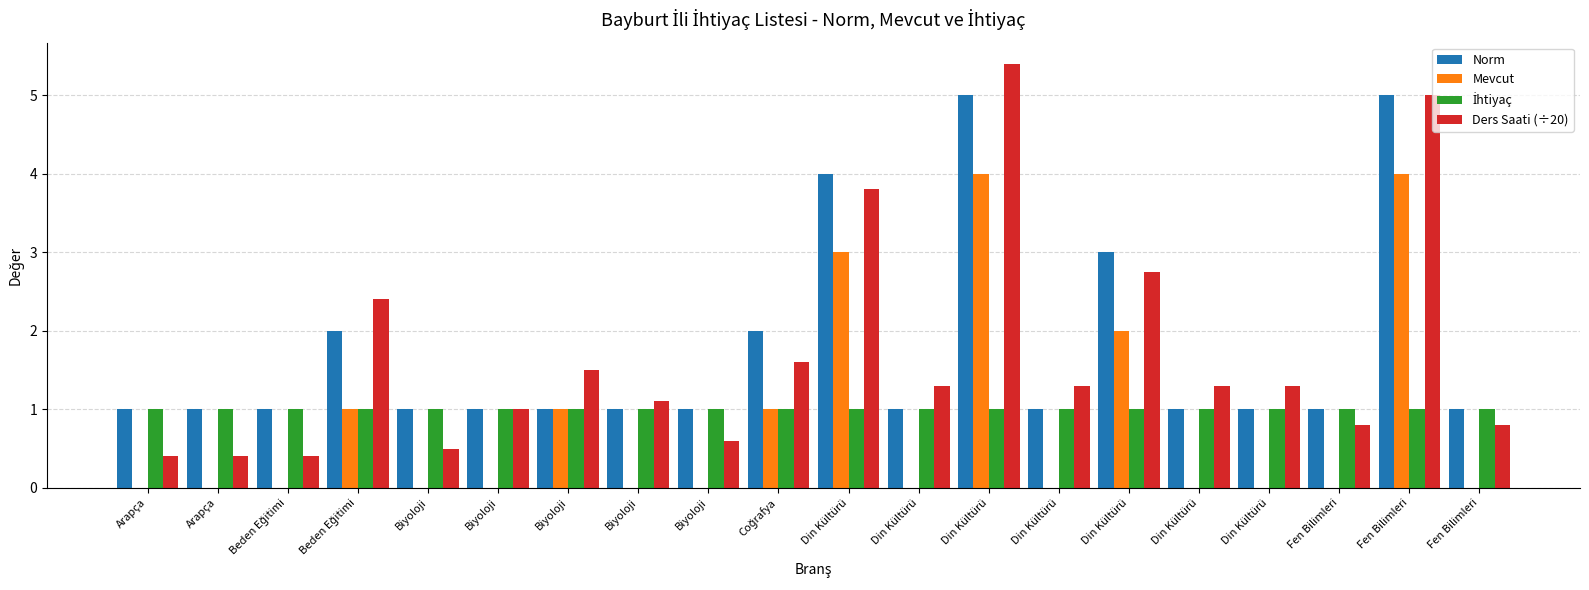

List the labels in order of Ders Saati (÷20) value, largest first.

Din Kültürü, Fen Bilimleri, Din Kültürü, Din Kültürü, Beden Eğitimi, Coğrafya, Biyoloji, Din Kültürü, Din Kültürü, Din Kültürü, Din Kültürü, Biyoloji, Biyoloji, Fen Bilimleri, Fen Bilimleri, Biyoloji, Biyoloji, Arapça, Arapça, Beden Eğitimi